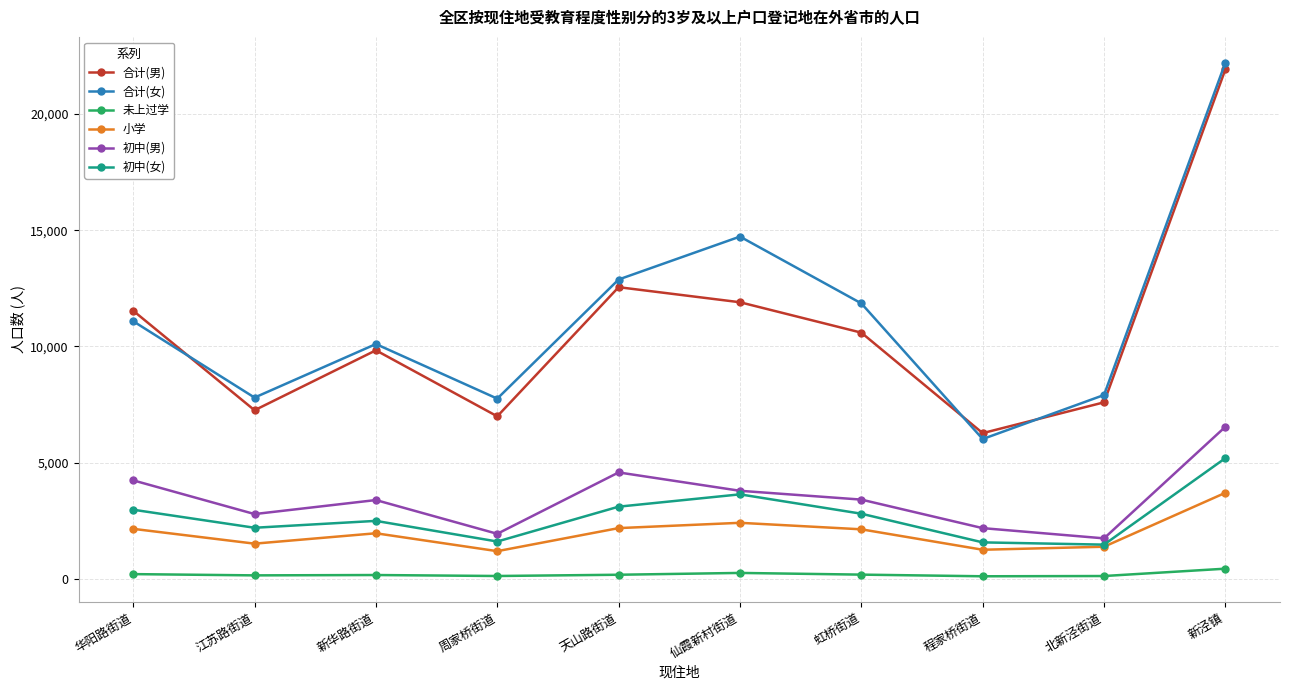

True or false: 小学 and 合计(男) intersect in this chart.

False